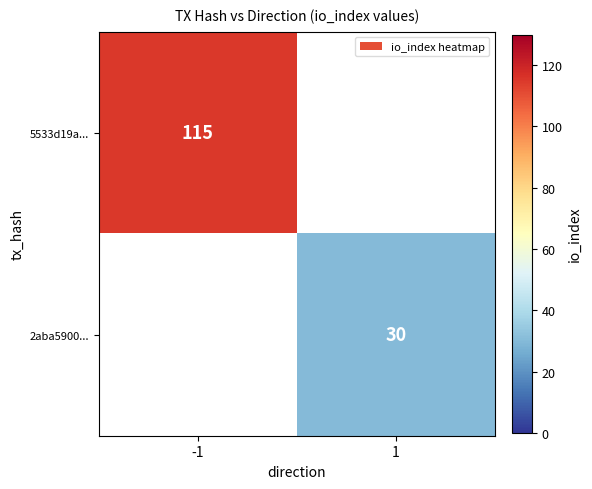

Is it true that 5533d19a... equals 115 at -1?

True